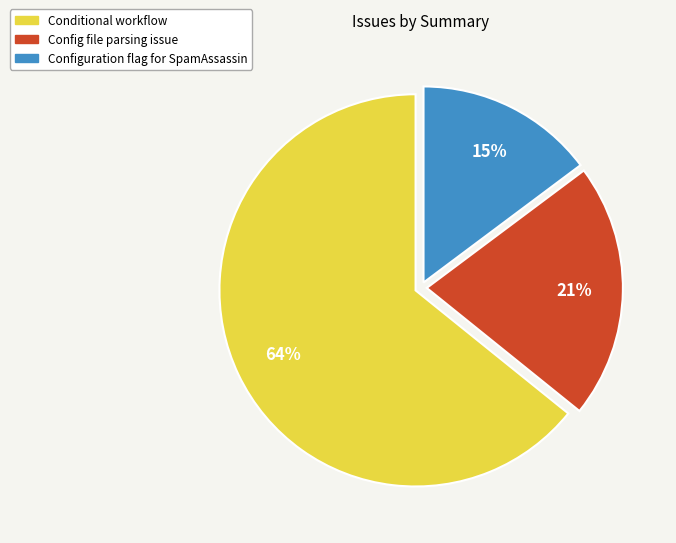

Count the number of slices in the pie.

3